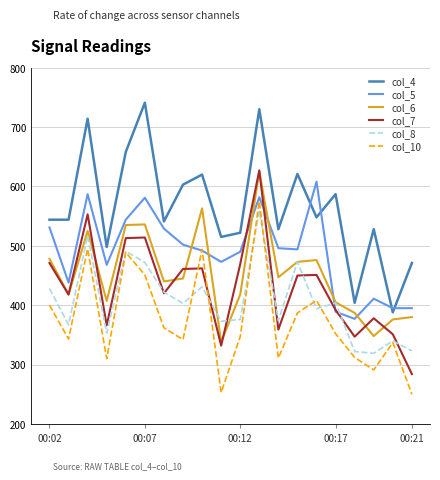

True or false: col_5 and col_4 intersect in this chart.

True